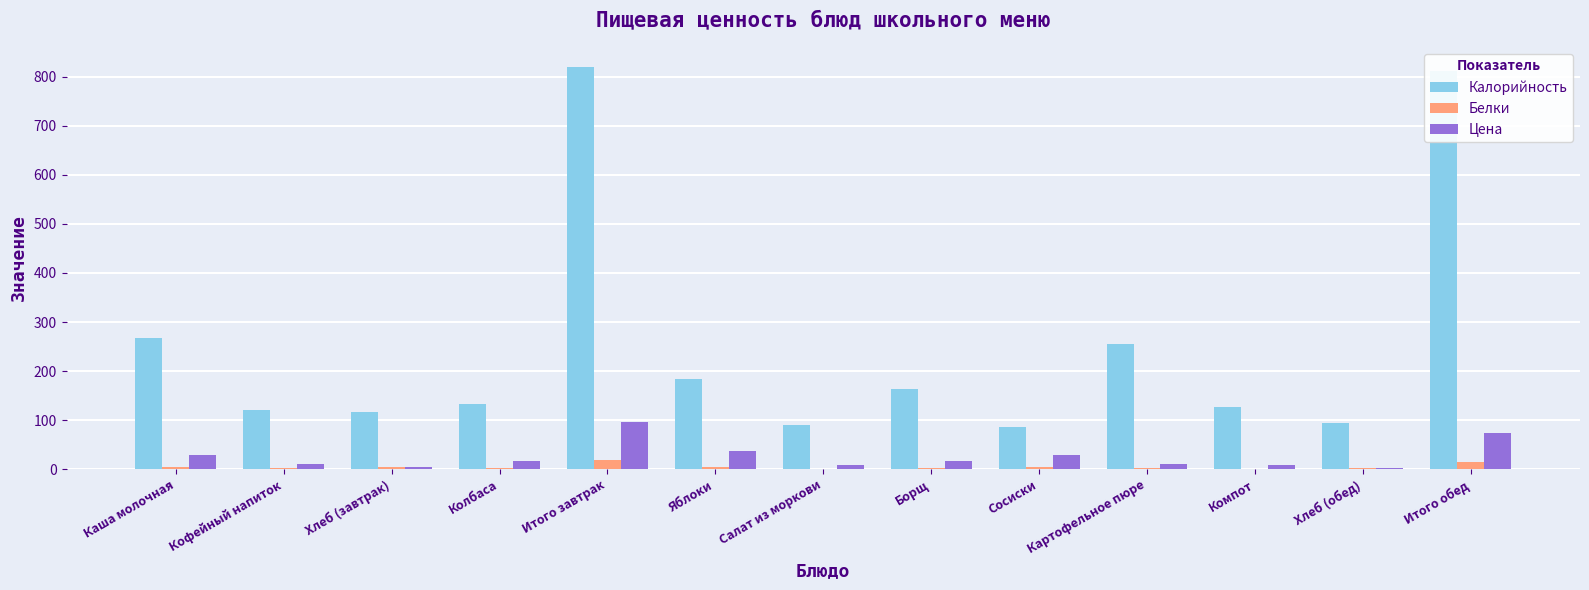

What is the maximum value shown in the chart?

820.0